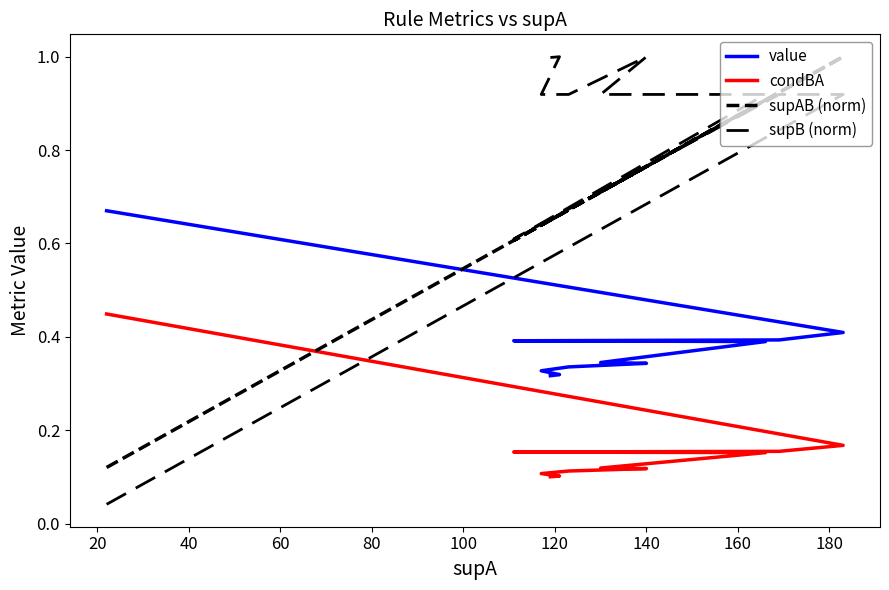

In supB (norm), how many points are higher than both neighbors (excluding endpoints)?

1